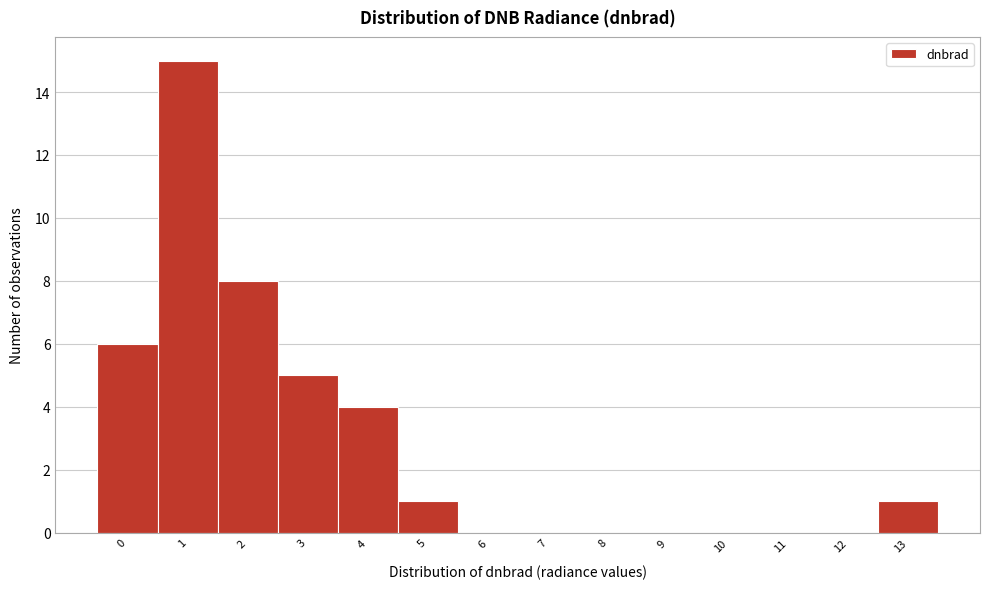

Reading right to left, transcribe all the data shown in this chart.

13=1	12=0	11=0	10=0	9=0	8=0	7=0	6=0	5=1	4=4	3=5	2=8	1=15	0=6